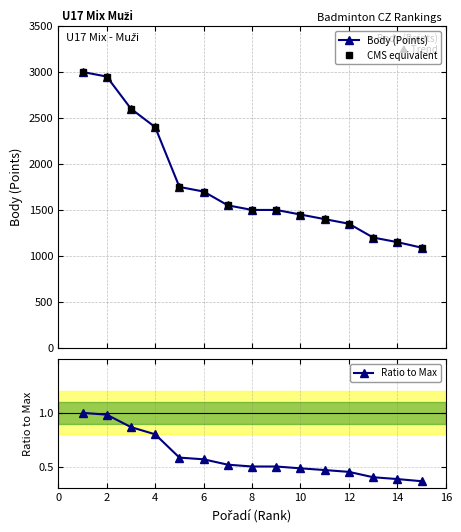

Is it true that Ratio to Max equals 1.0 at 8?

False